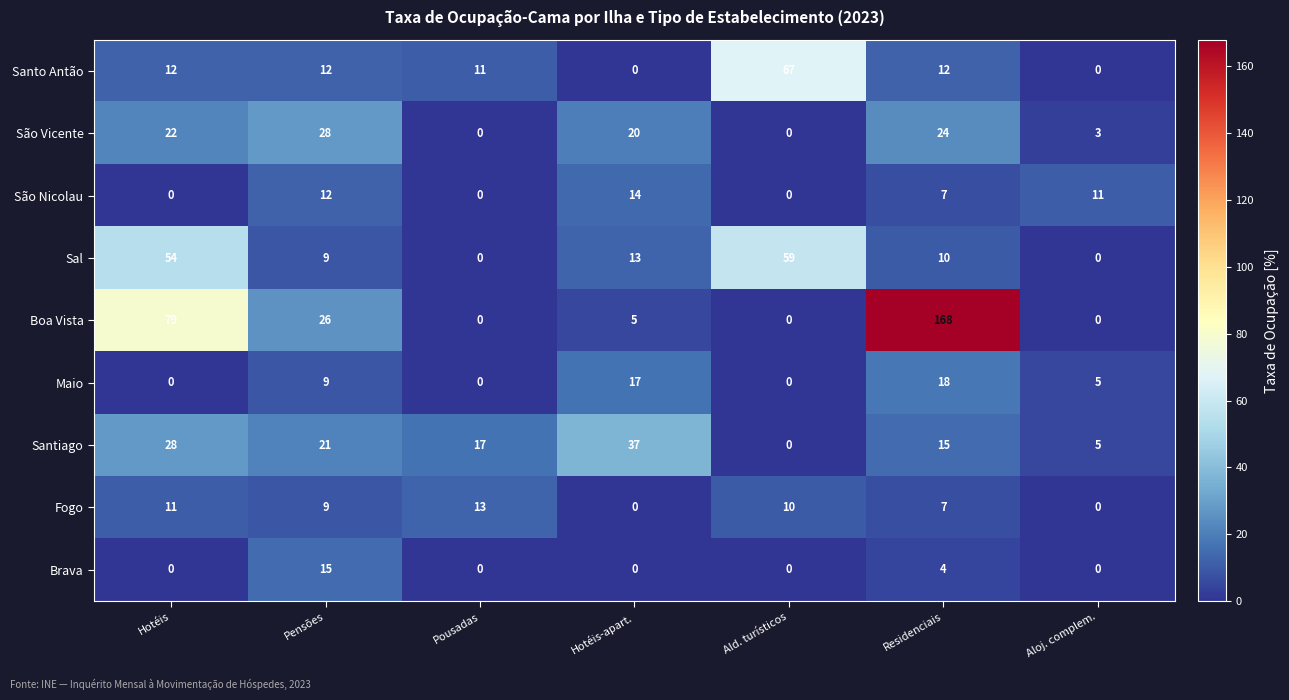

How many distinct data groups are displayed?

9